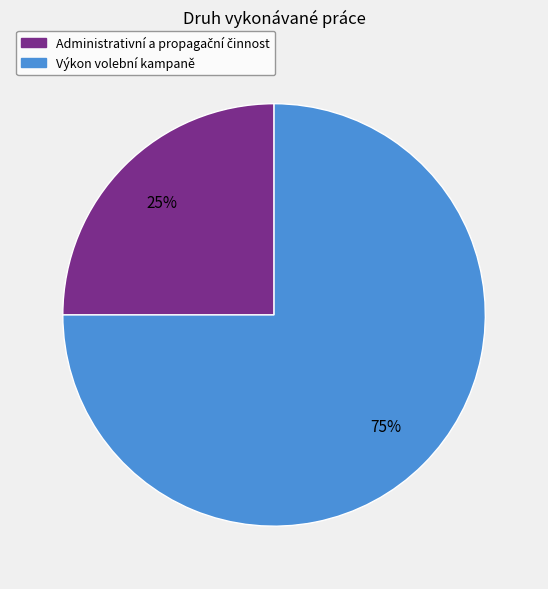

To the nearest percent, what percentage of the pie is Výkon volební kampaně?

75%